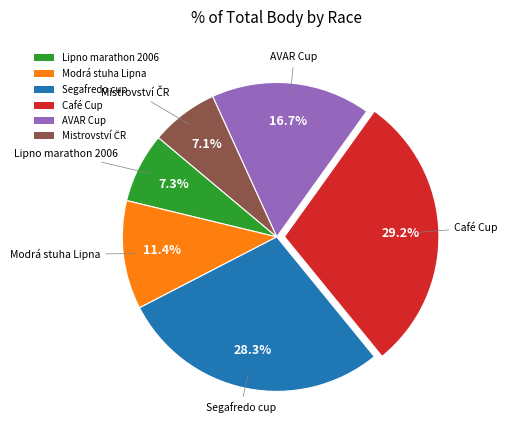

Which has a higher value, Café Cup or Lipno marathon 2006?

Café Cup